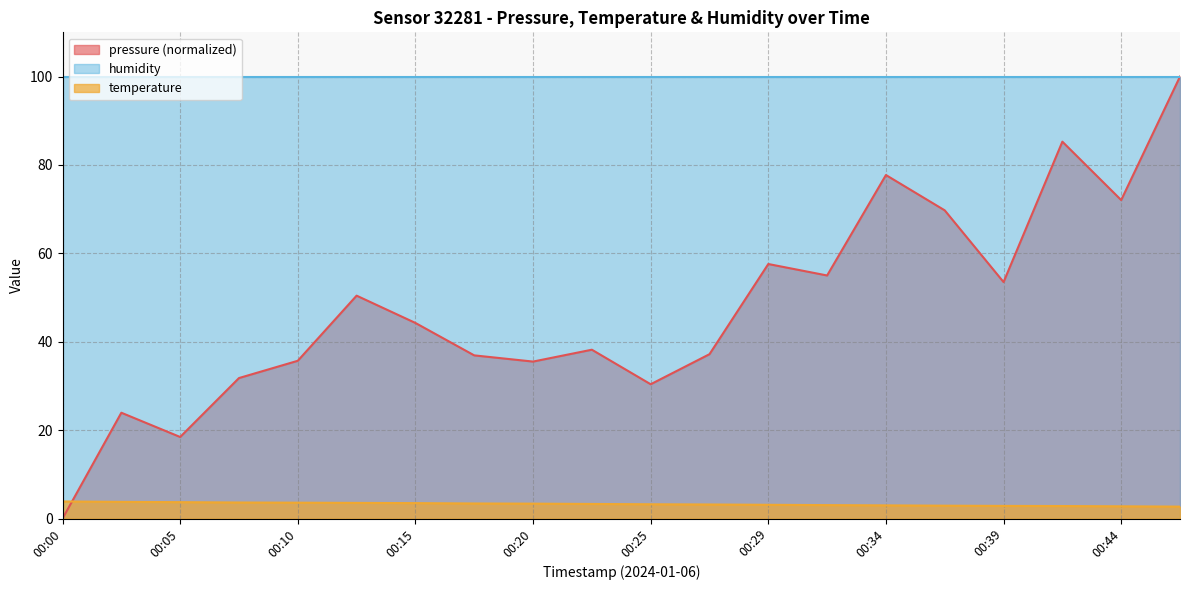

Is the value of temperature at 00:27 greater than the value of pressure at 00:32?

No